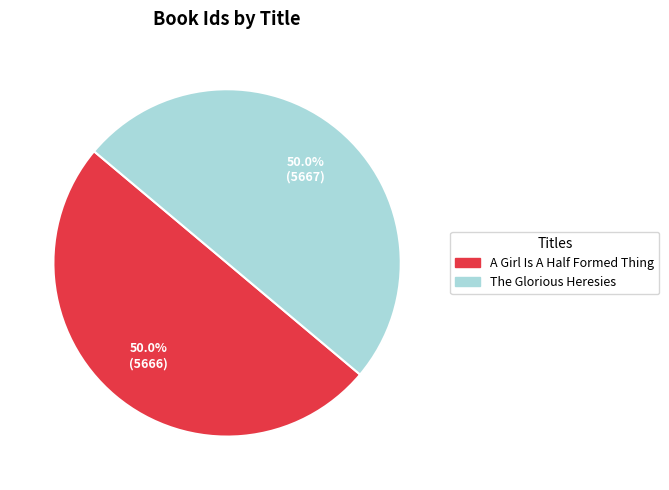

Combined, do A Girl Is A Half Formed Thing and The Glorious Heresies account for over 50%?

Yes